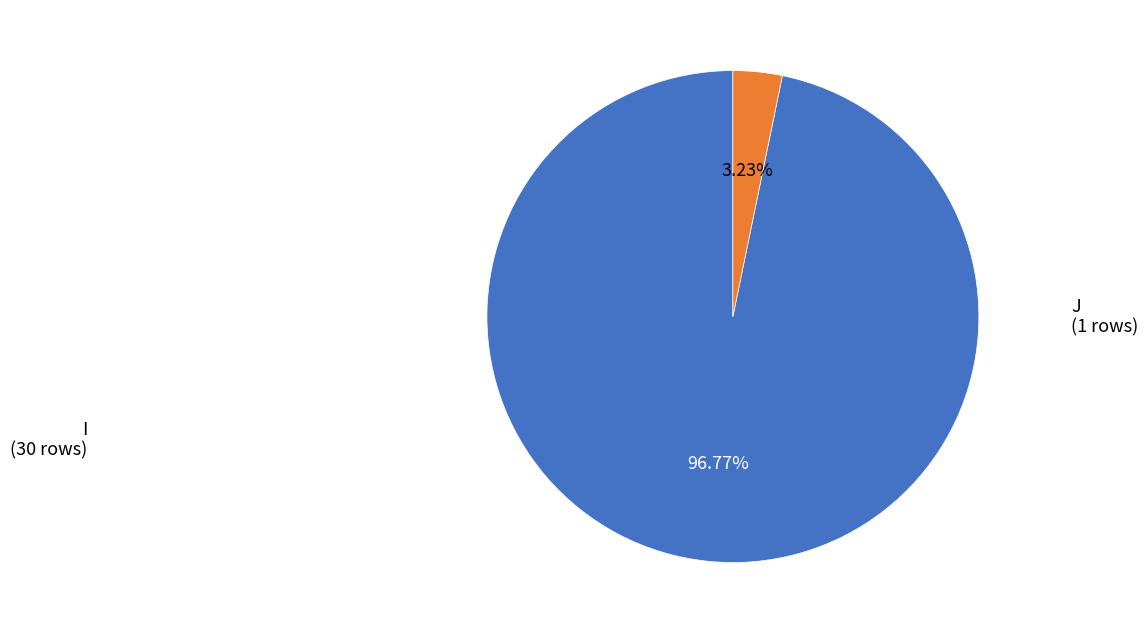

Does any single category account for the majority?

Yes